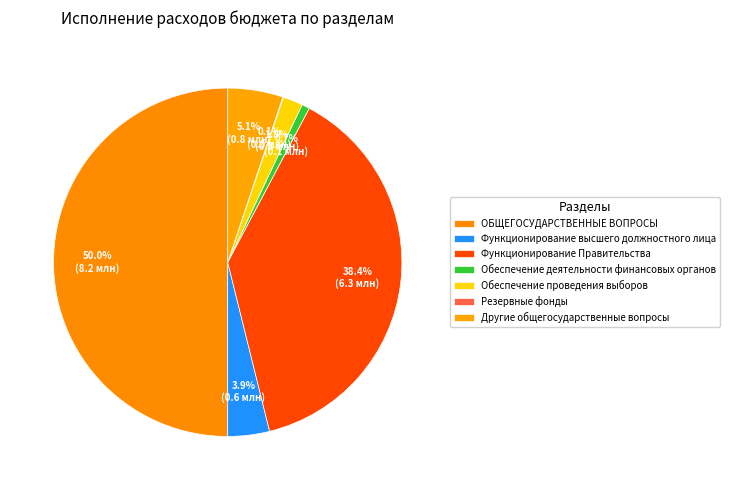

How many slices are in this pie chart?

7